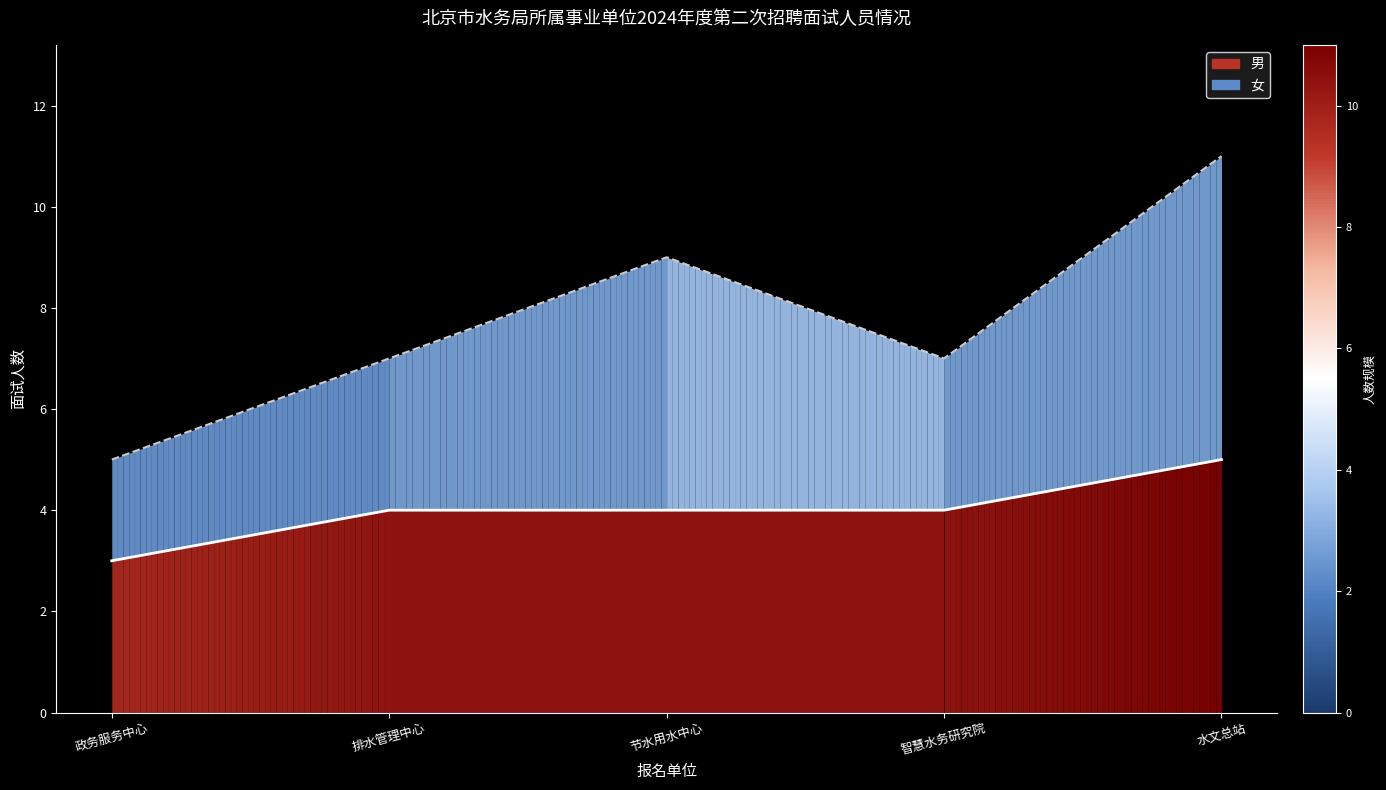

The 女 series shows 7 at 智慧水务研究院. True or false?

True